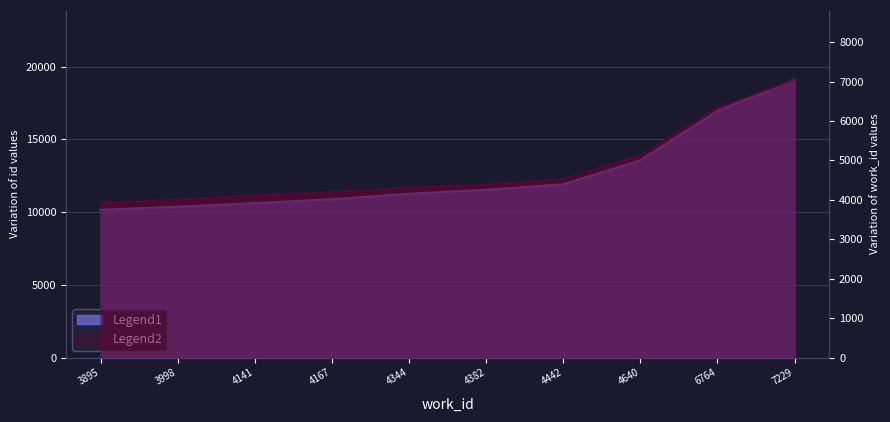

What is the total value across all series at 3998?

14383.7